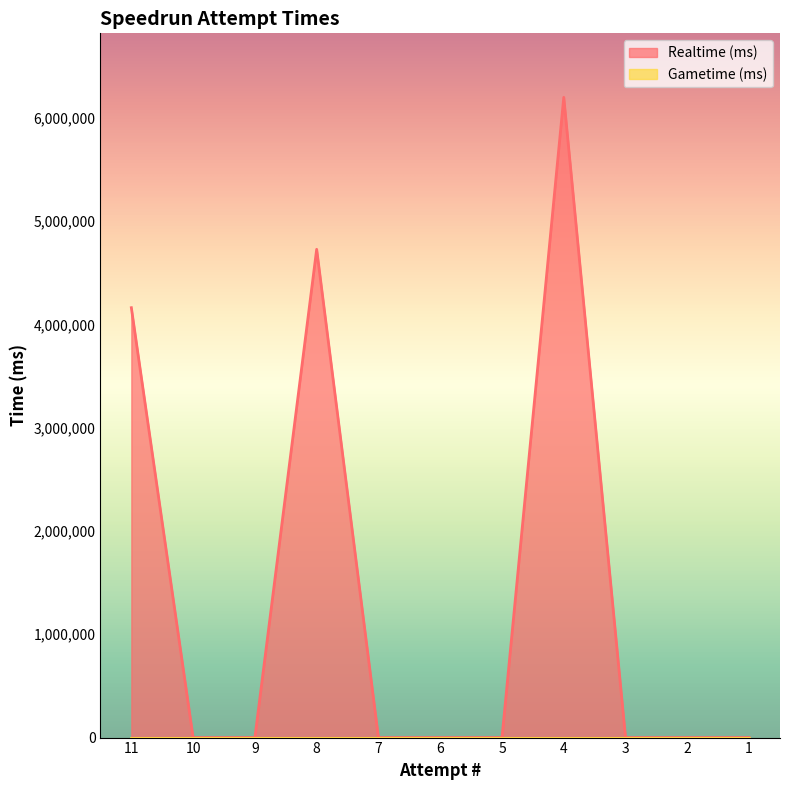

True or false: the data shows 4161198 at 11.

True